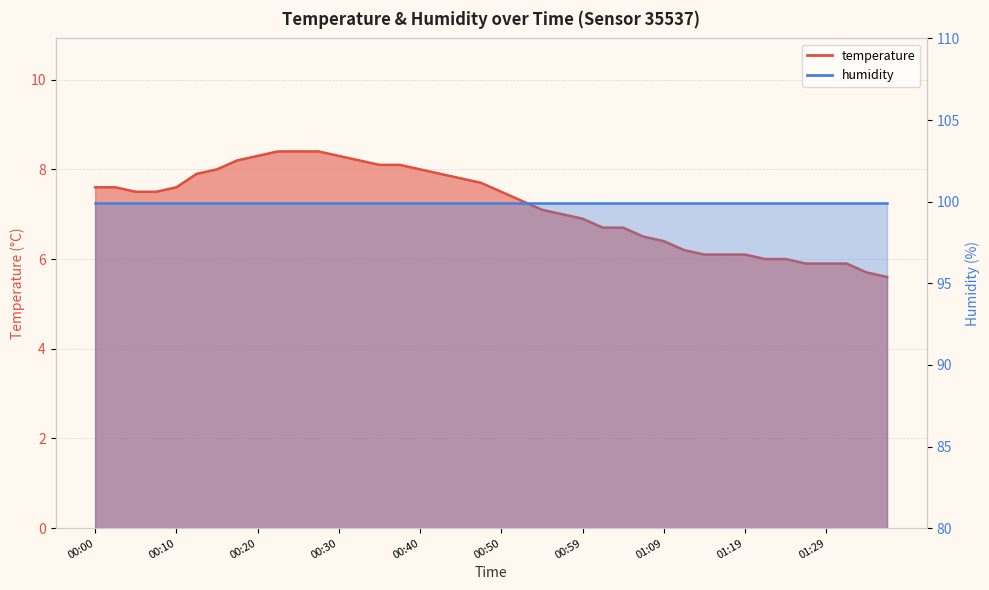

How many values exceed 7?

23